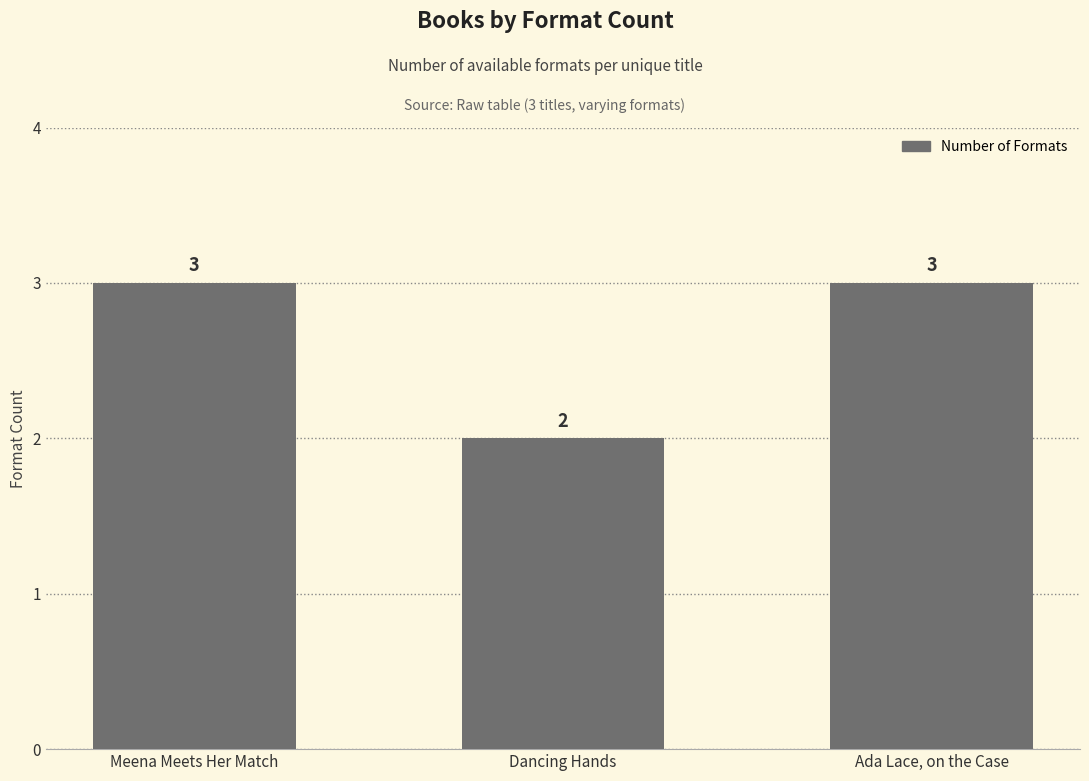

At which label is the value closest to 2?

Dancing Hands